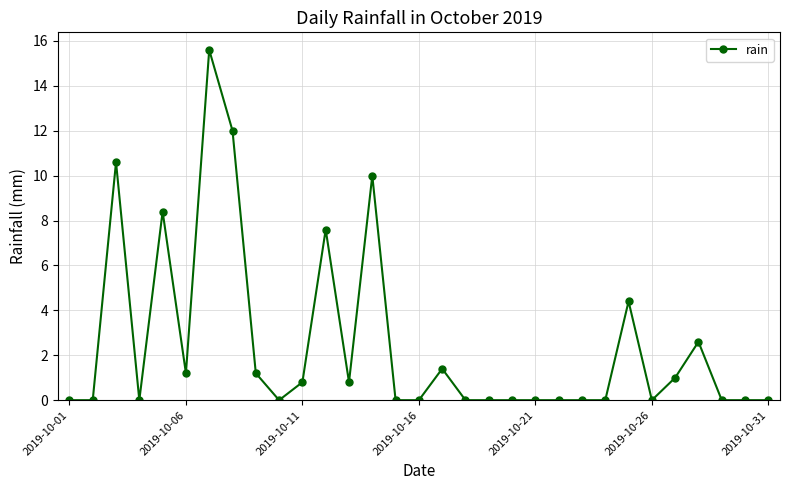

Reading left to right, extract all data points from this chart.

0.0	0.0	10.6	0.0	8.4	1.2	15.6	12.0	1.2	0.0	0.8	7.6	0.8	10.0	0.0	0.0	1.4	0.0	0.0	0.0	0.0	0.0	0.0	0.0	4.4	0.0	1.0	2.6	0.0	0.0	0.0